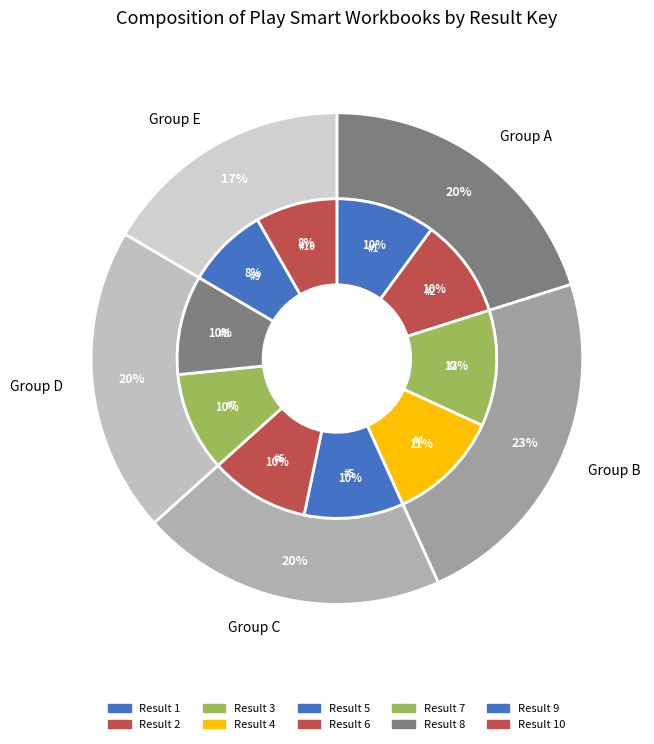

True or false: 9 accounts for 8% of the total.

True